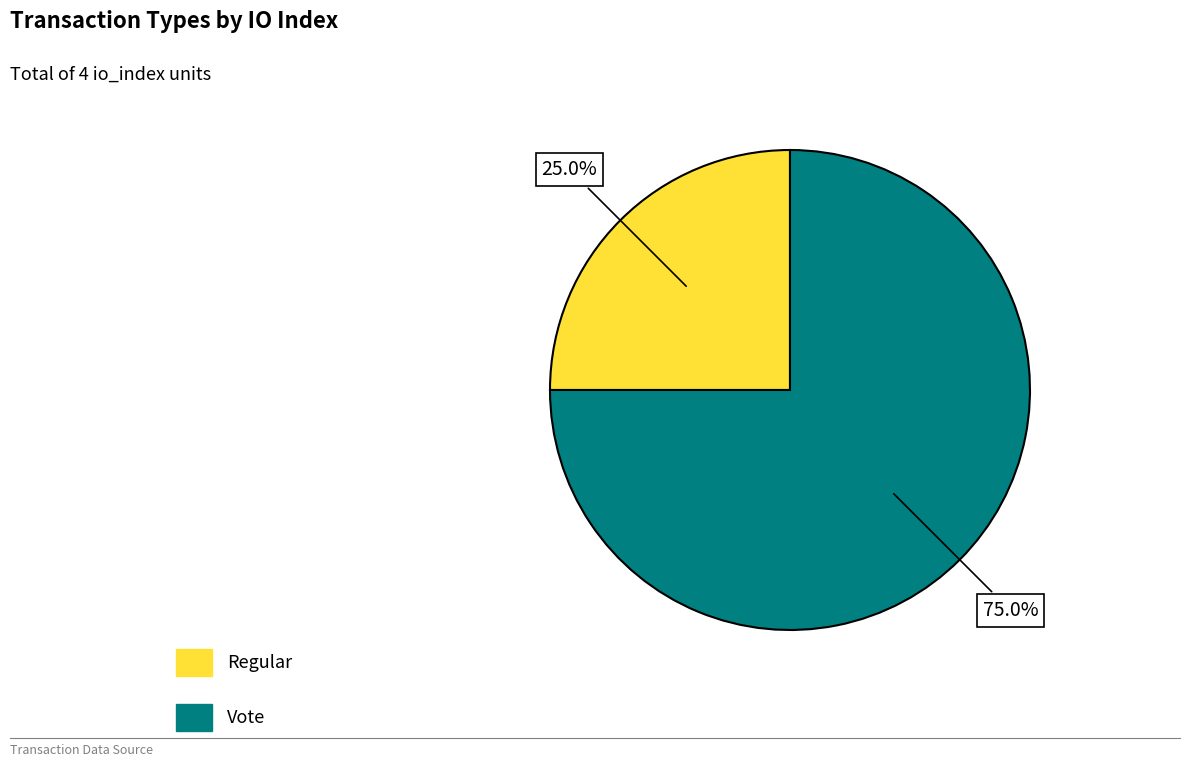

Is it true that Vote is 83% of the pie?

False